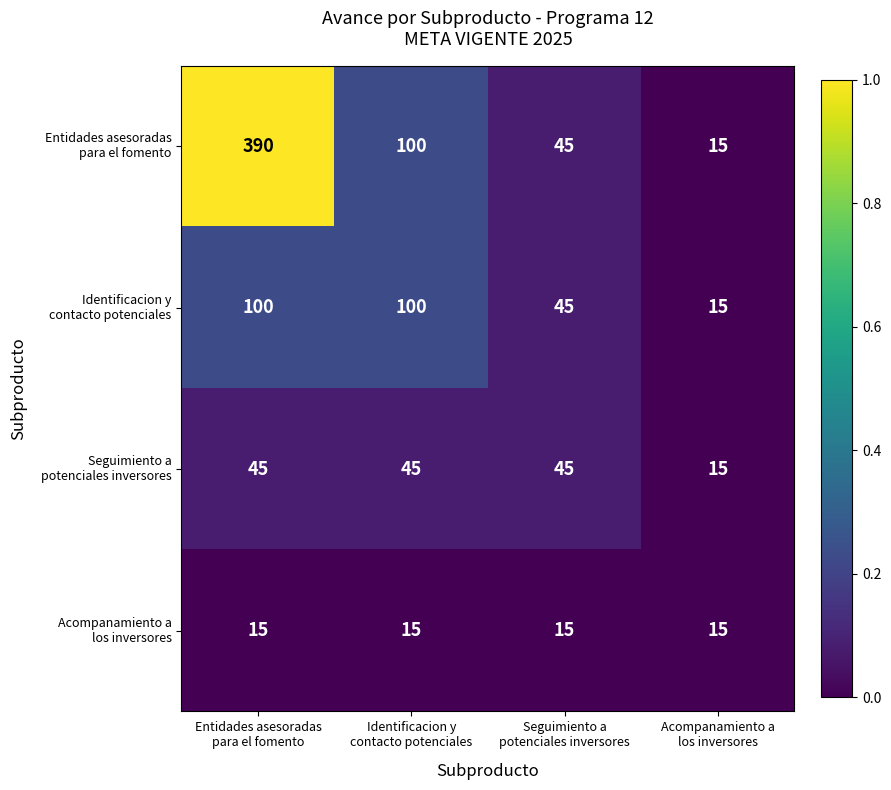

What is the maximum value shown in the chart?

390